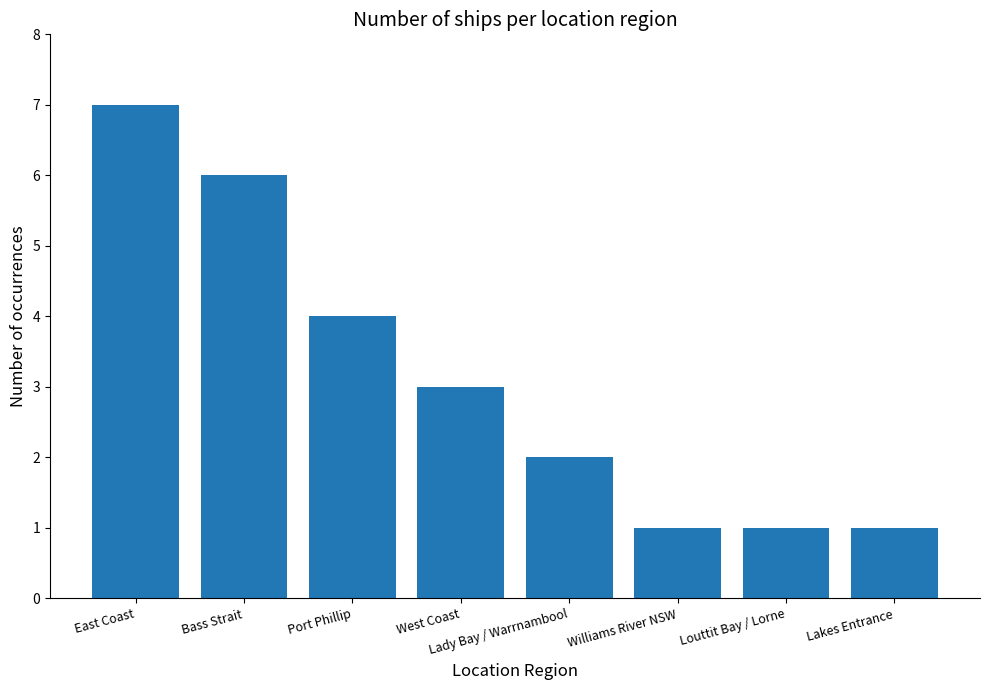

What is the ratio of the value at West Coast to the value at Williams River NSW?

3.0